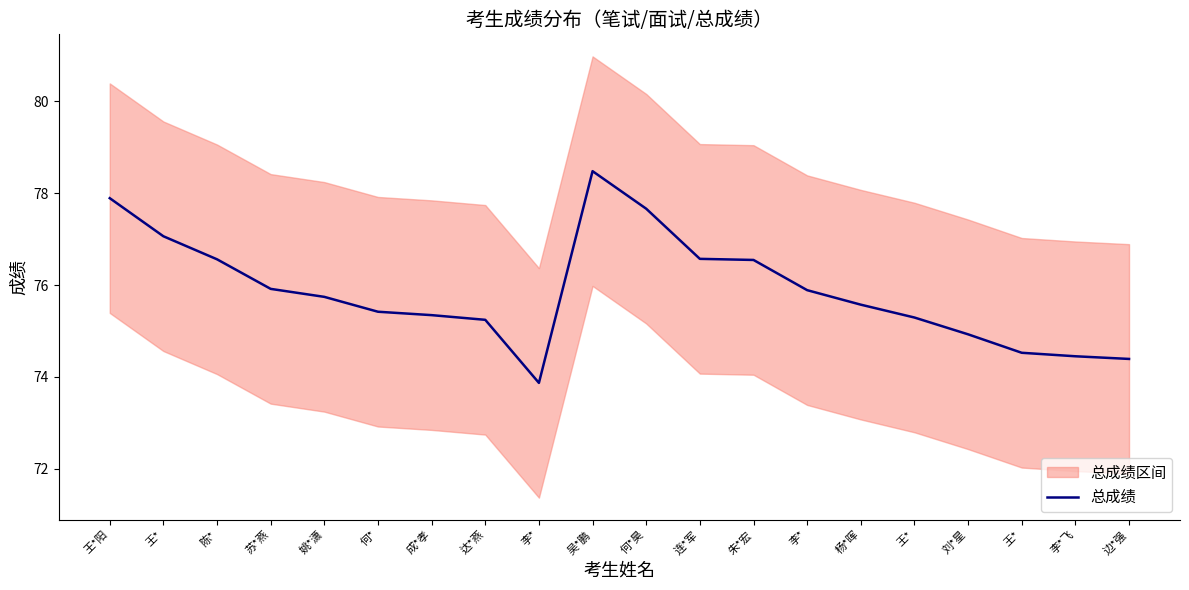

Reading left to right, what are all the values shown in this chart?

王*阳=77.9	王*=77.1	陈*=76.6	苏*燕=75.9	姚*潇=75.7	何*=75.4	成*孝=75.3	达*燕=75.2	李*=73.9	吴*鹏=78.5	何*昊=77.7	连*军=76.6	朱*宏=76.5	李*=75.9	杨*晖=75.6	王*=75.3	刘*星=74.9	王*=74.5	李*飞=74.4	边*强=74.4